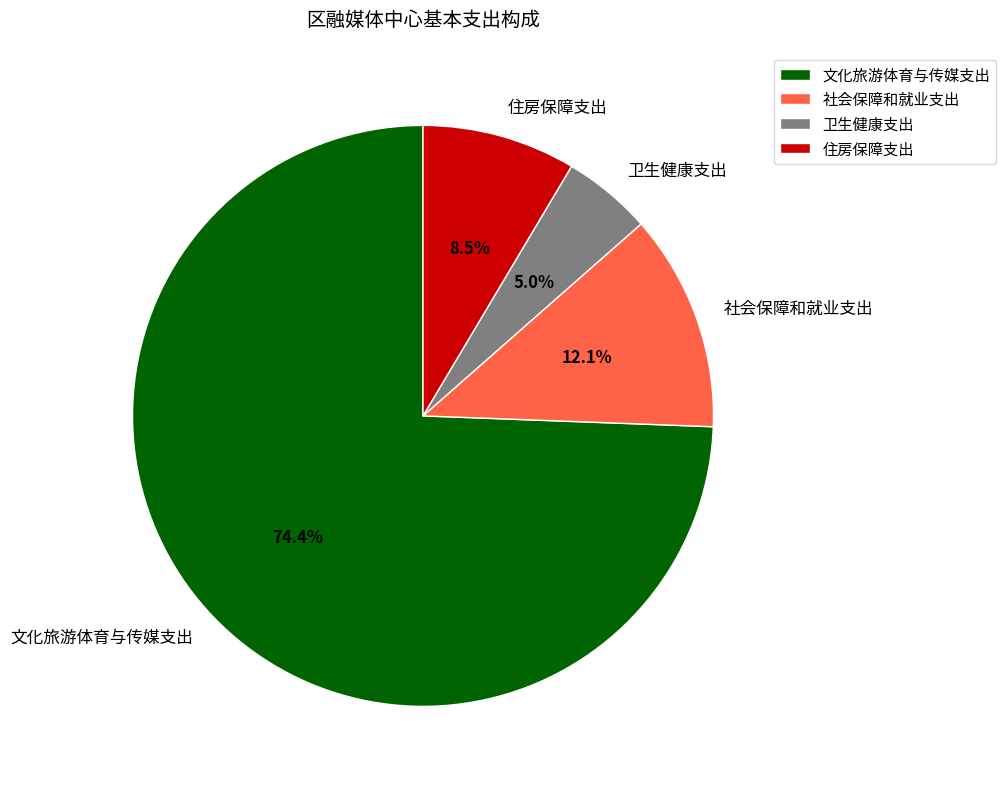

Which category has the biggest portion of the pie?

文化旅游体育与传媒支出